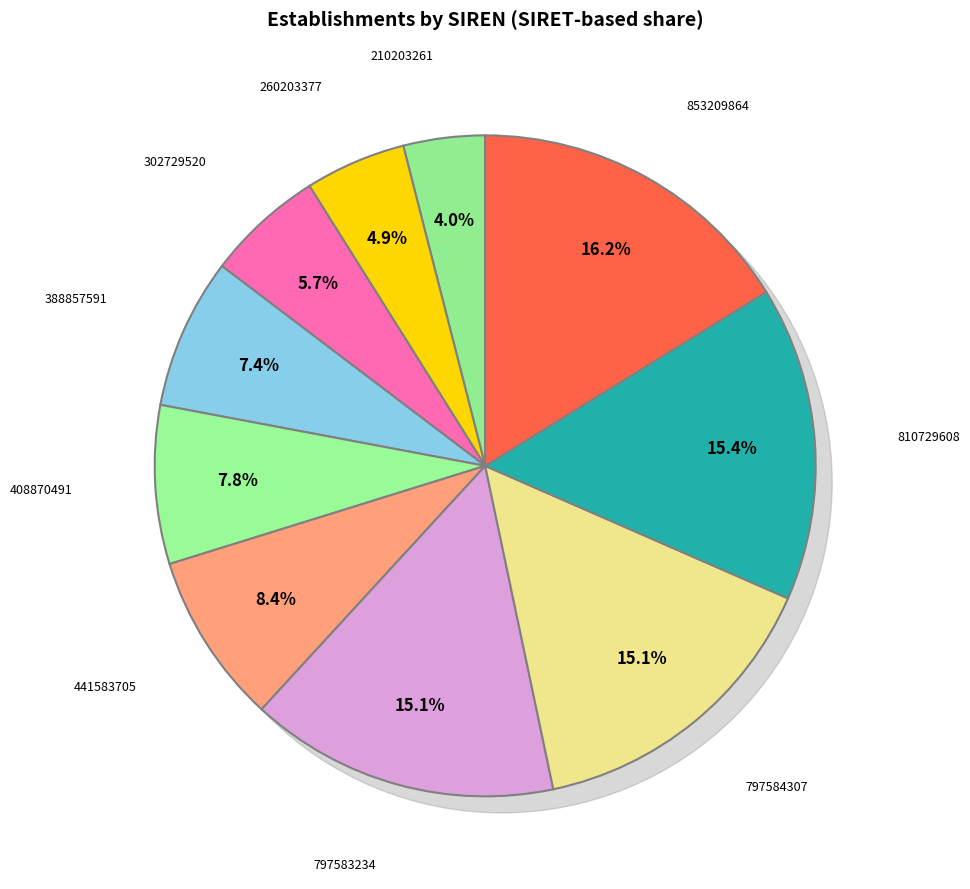

Which slice is the largest?

853209864